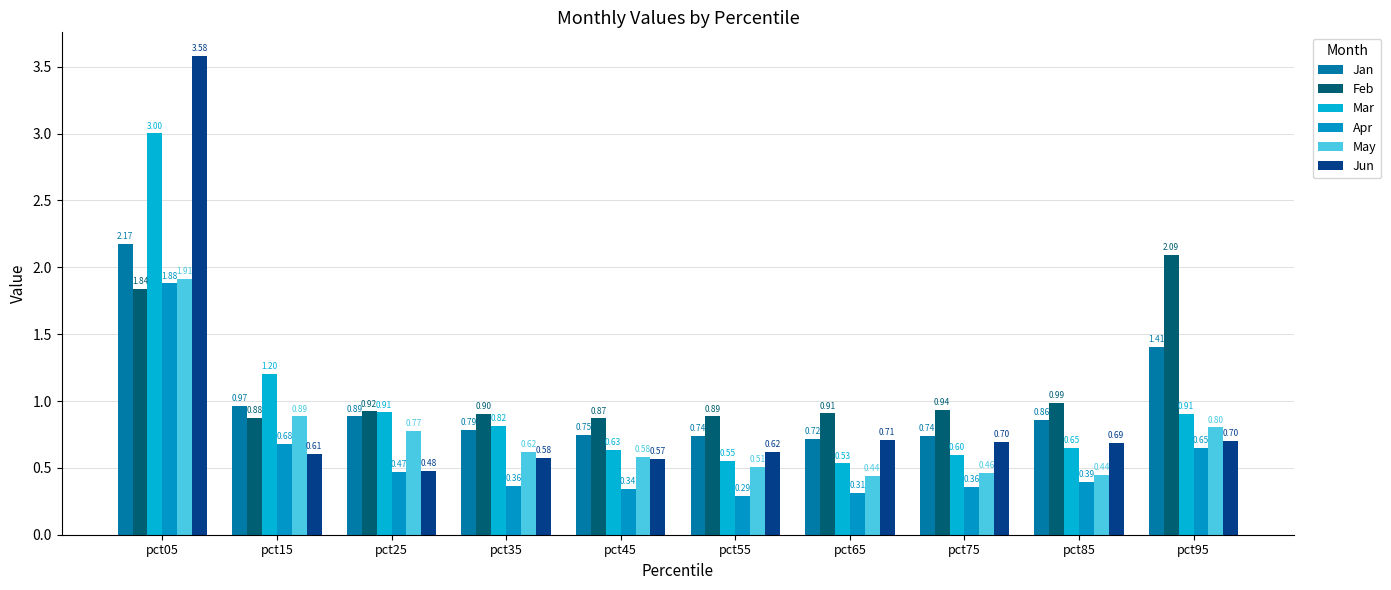

How many data points does each series have?

10